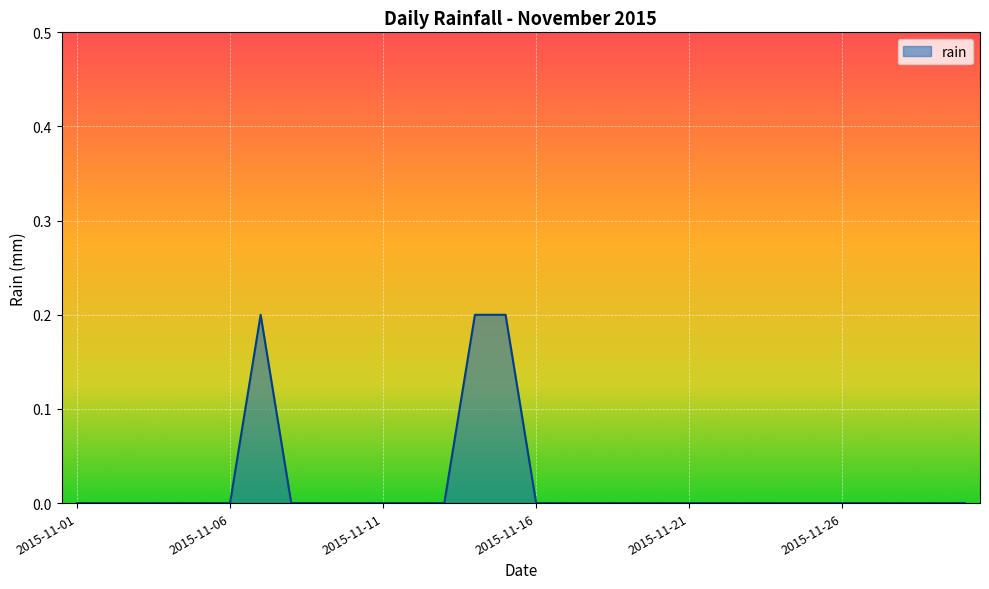

True or false: there are more than 0 points higher than both neighbors.

True